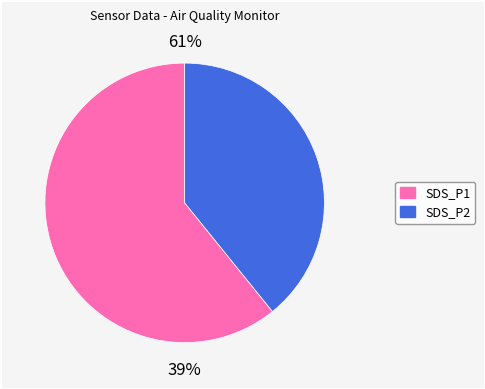

Rank the categories by value from lowest to highest.

SDS_P2, SDS_P1